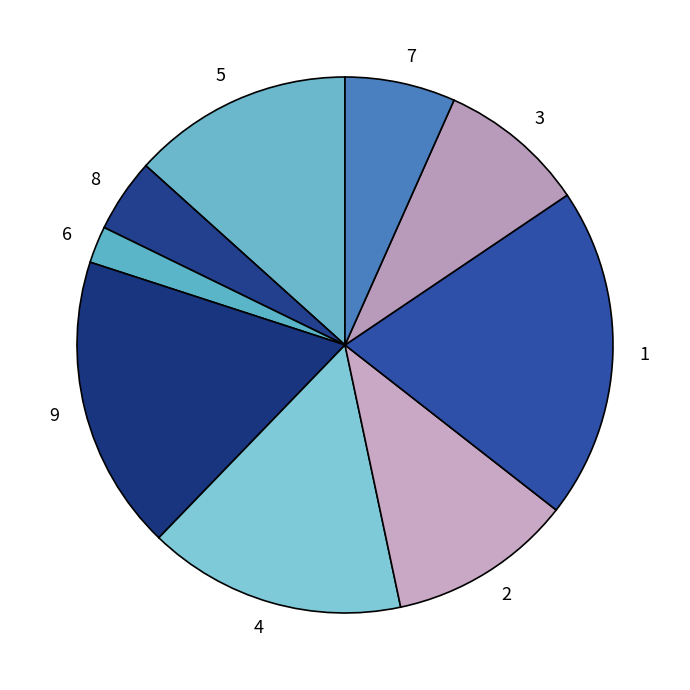

True or false: 5 accounts for 27% of the total.

False